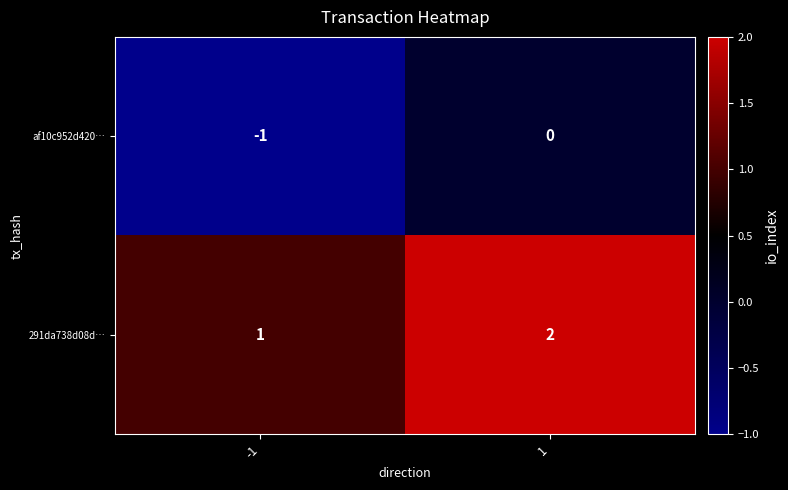

True or false: af10c952d420… has a value of 0 at 1.

True